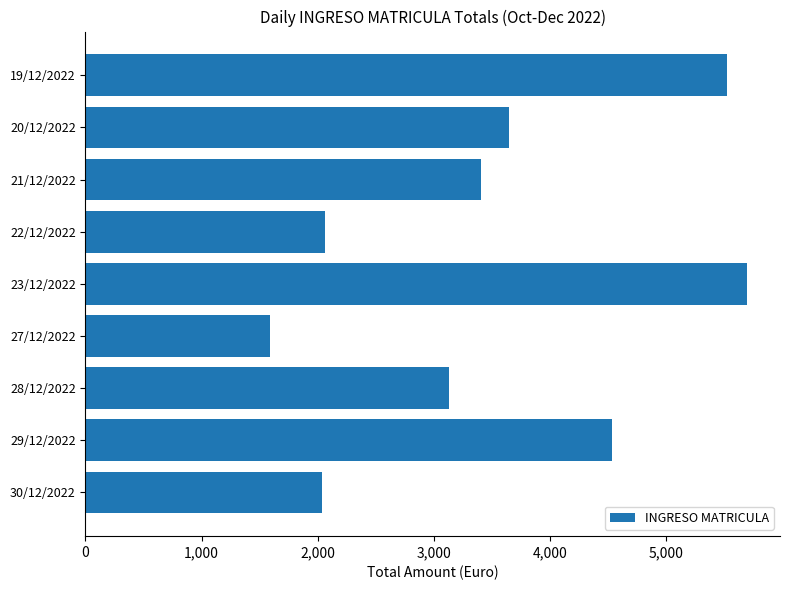

True or false: the data shows 2836 at 27/12/2022.

False